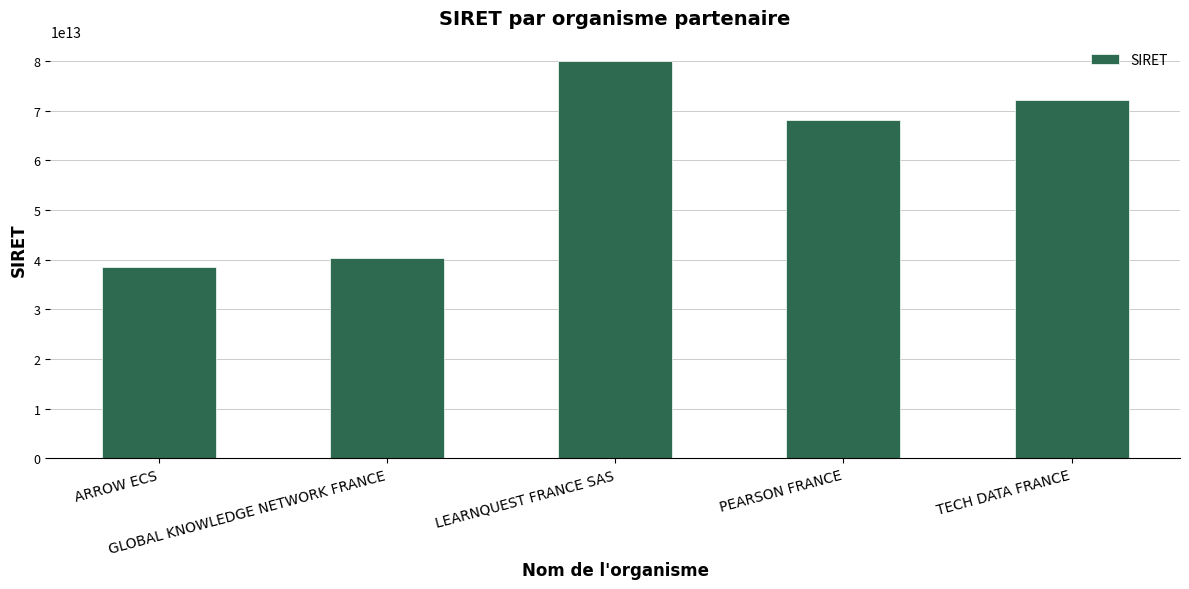

What is the difference between the maximum and minimum values?

41656711499988